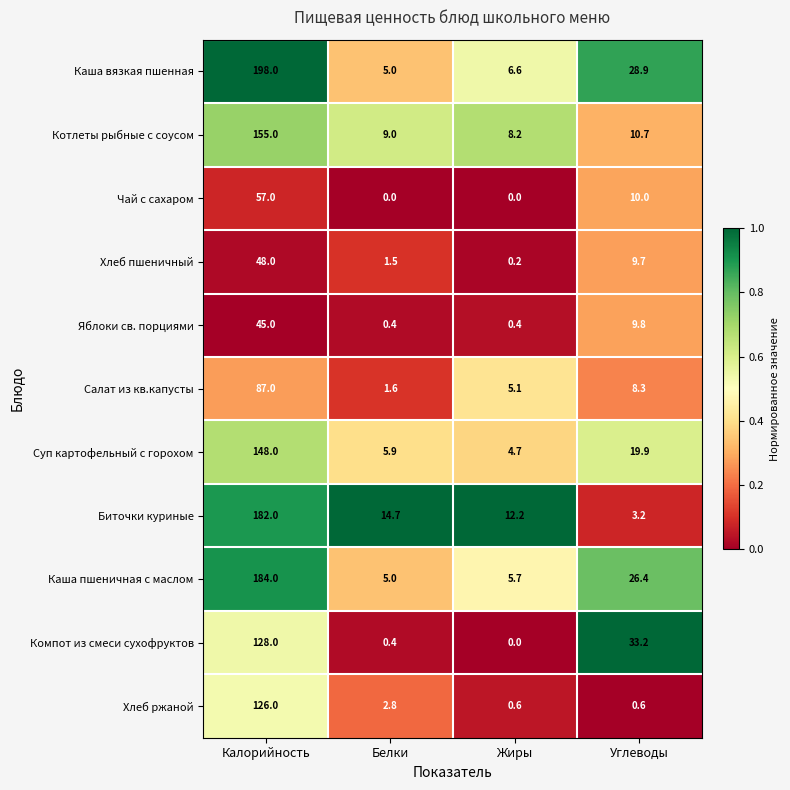

What is the maximum value shown in the chart?

198.0